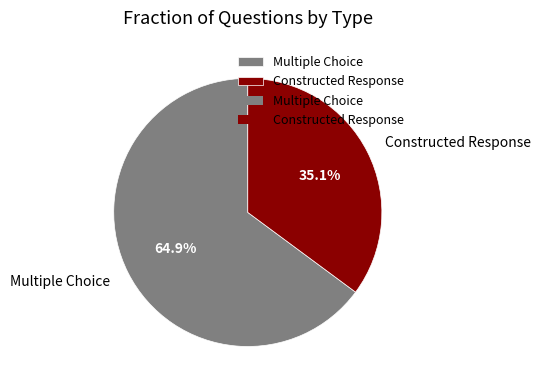

What percentage is the Multiple Choice slice, to the nearest percent?

65%